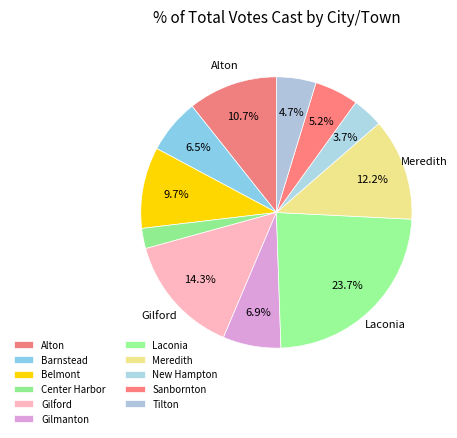

Count the number of slices in the pie.

11